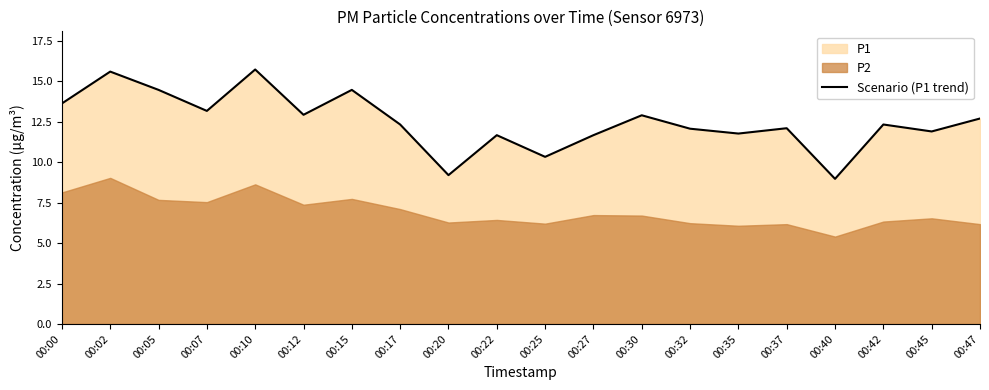

Which has a higher value, 00:17 or 00:05?

00:05